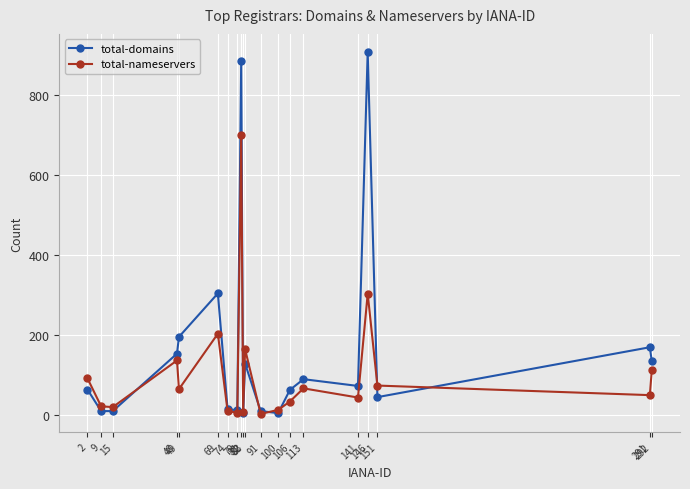

Which series has the largest total across all categories?

total-domains